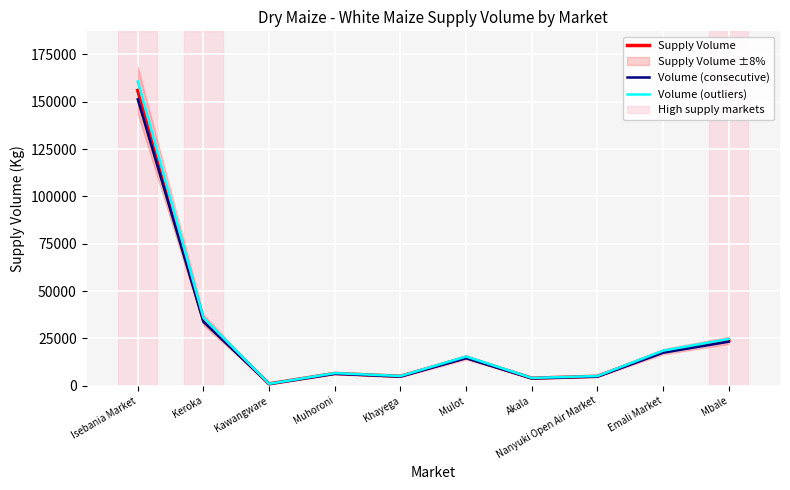

In Supply Volume, how many points are higher than both neighbors (excluding endpoints)?

2